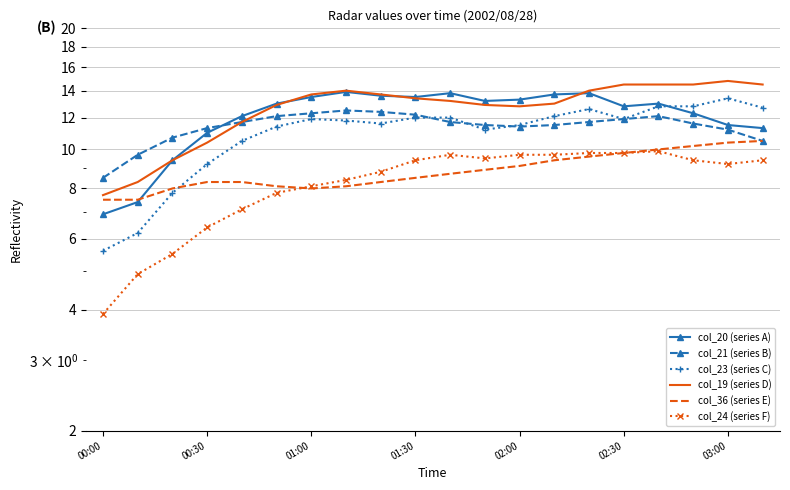

What is the total value across all series at 03:00?

70.5